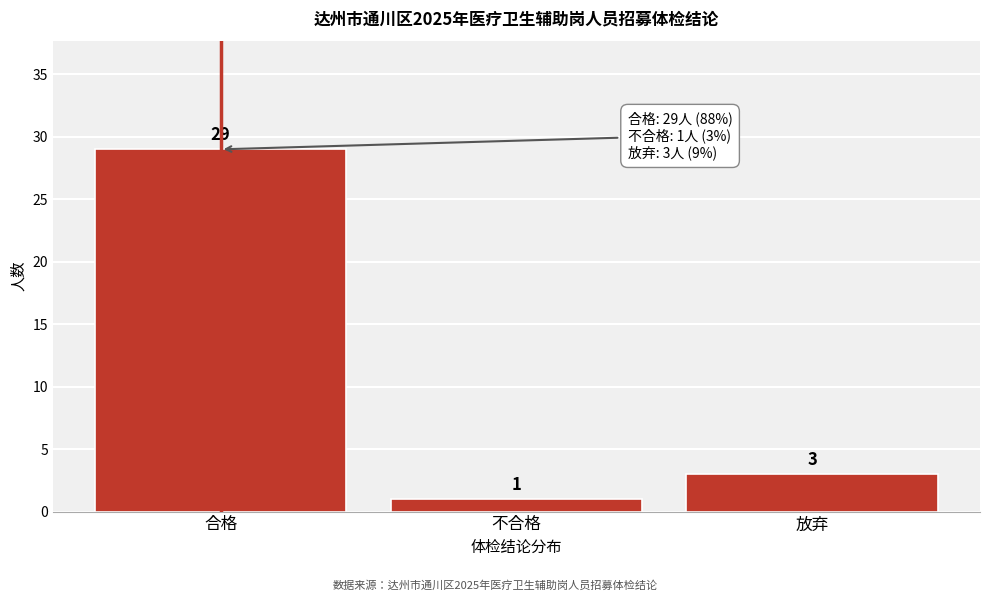

Reading right to left, list all the values displayed in this chart.

3	1	29